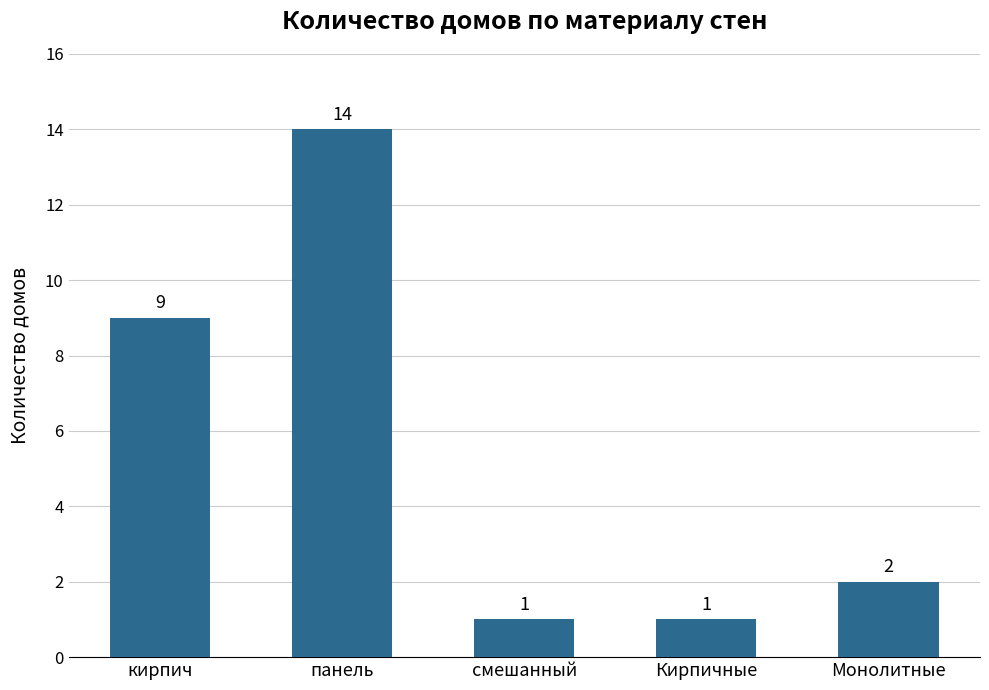

Is it true that the value at панель is 14?

True